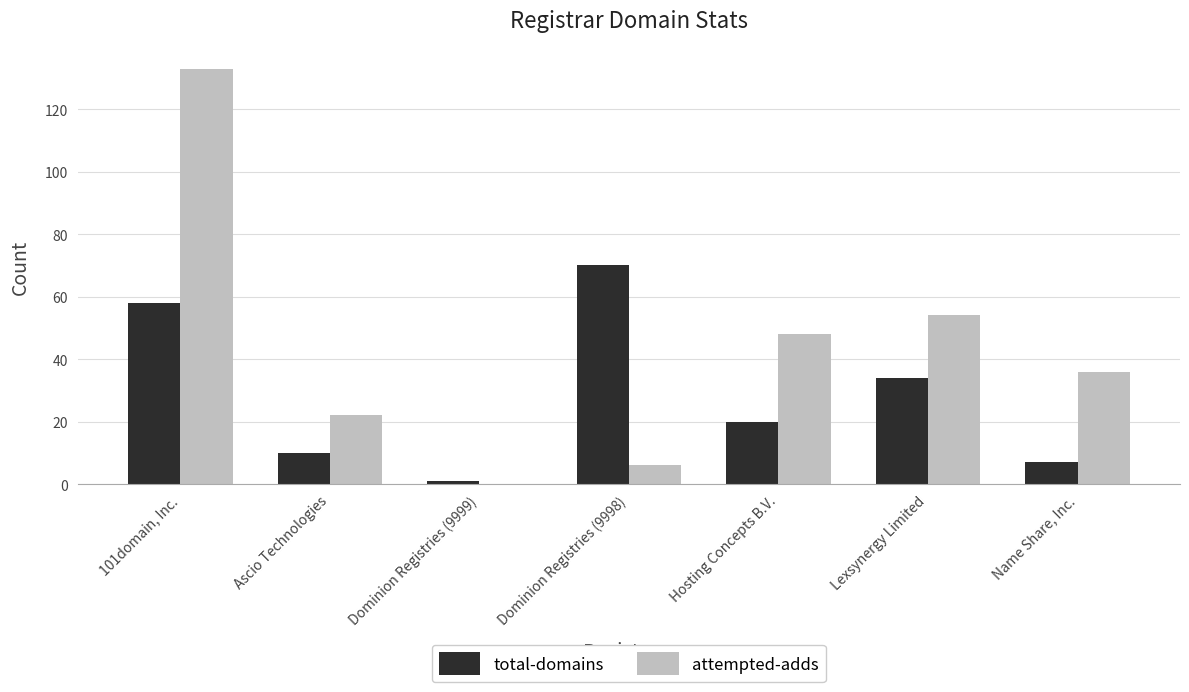

Which series has the largest total across all categories?

attempted-adds